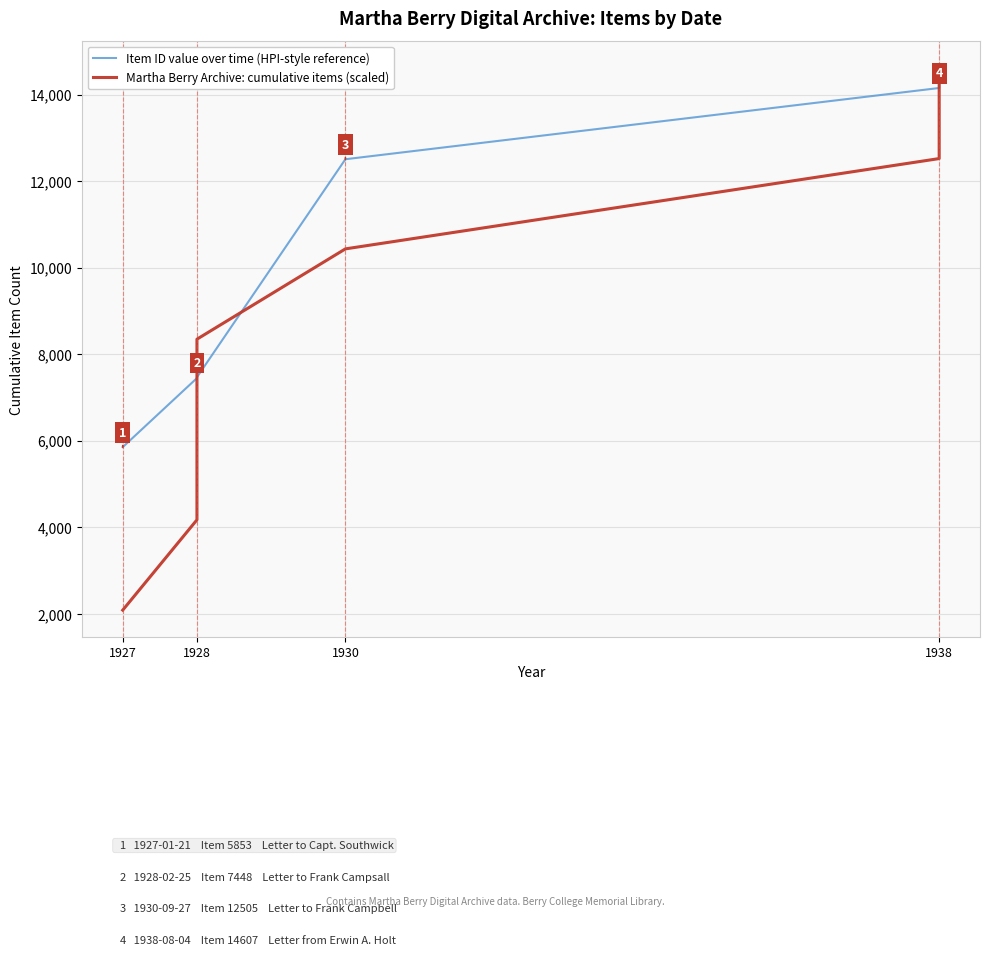

What is the difference between the second highest and minimum values in the Martha Berry Archive: cumulative items (scaled) series?

10433.6